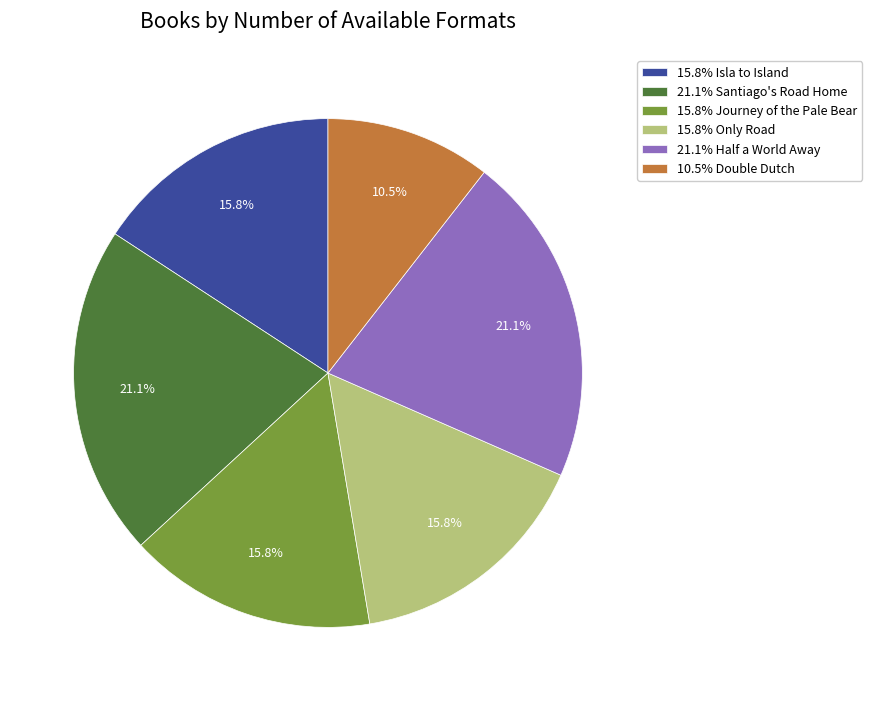

Which category has the smallest portion of the pie?

10.5% Double Dutch